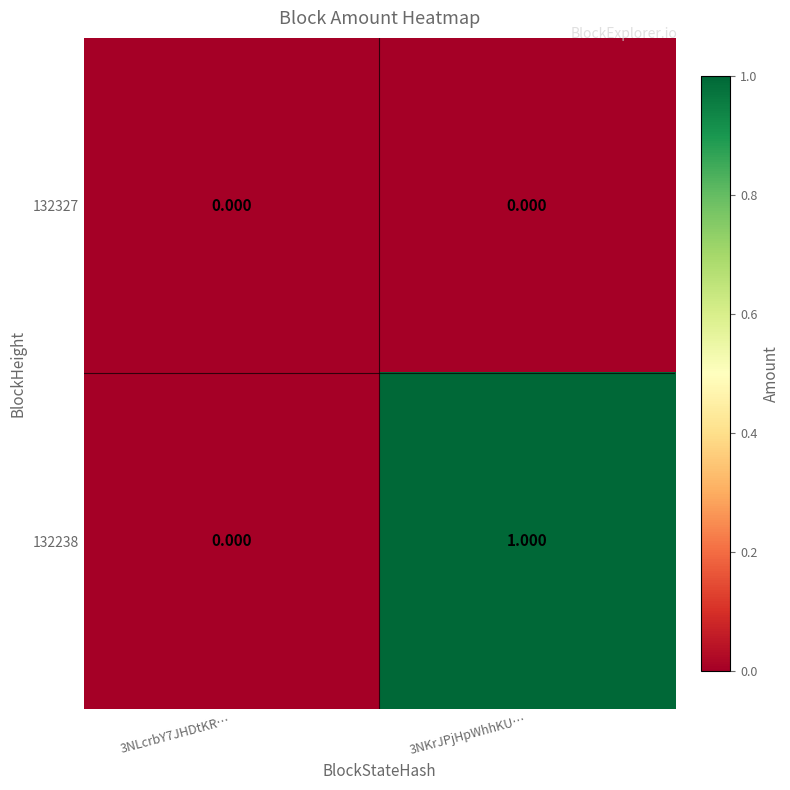

Is the value of 132327 at 3NKrJPjHpWhhKU… greater than the value of 132238 at 3NKrJPjHpWhhKU…?

No